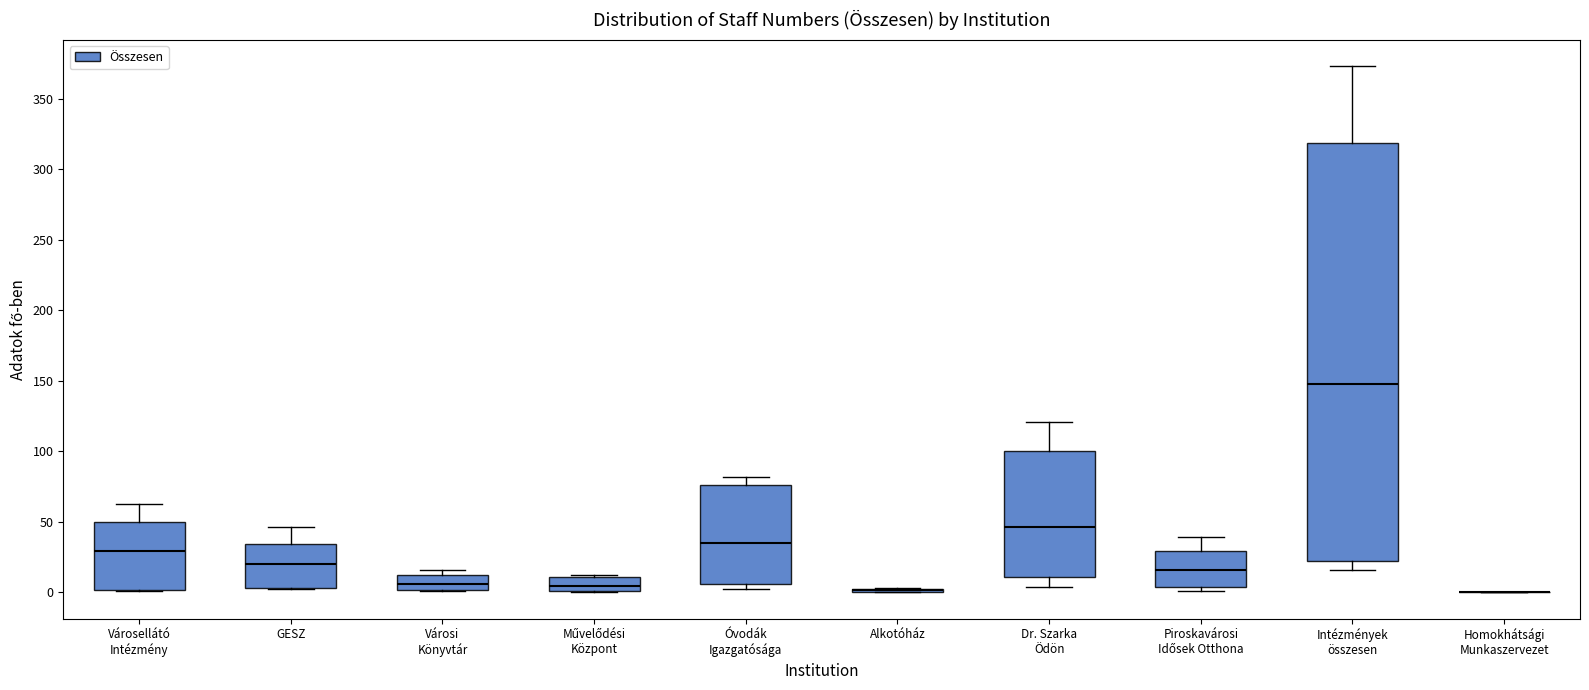

Where does the upper whisker of the box for Városellátó Intézmény end on the y-axis? The values are not printed on the chart, so give them approximately, as read against the axis.

65